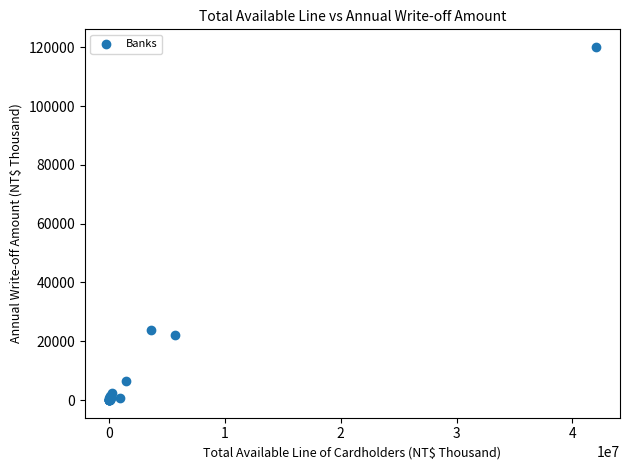

What Y value in the scatter plot is closest to 60047?

23852